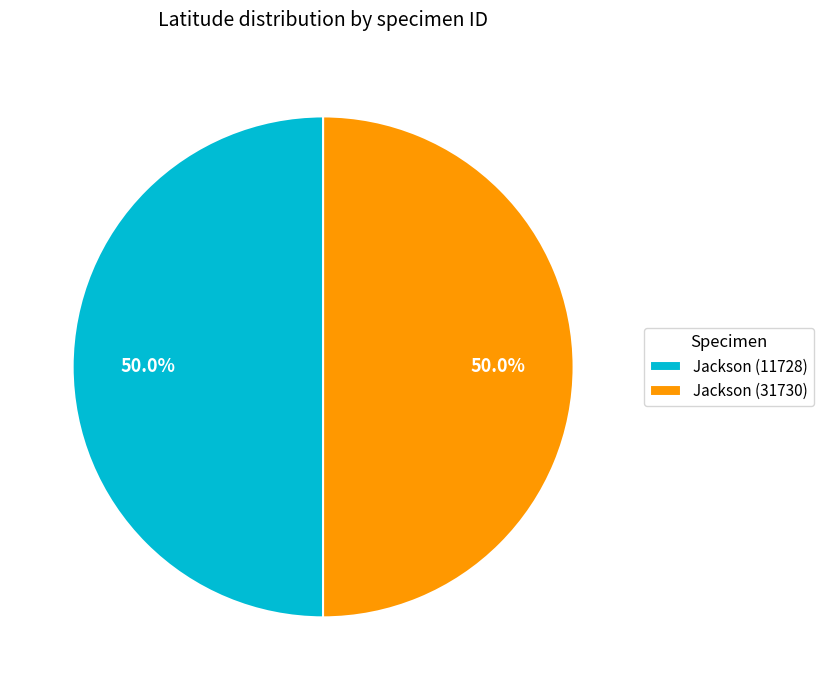

To the nearest percent, what percentage of the pie is Jackson (11728)?

50%